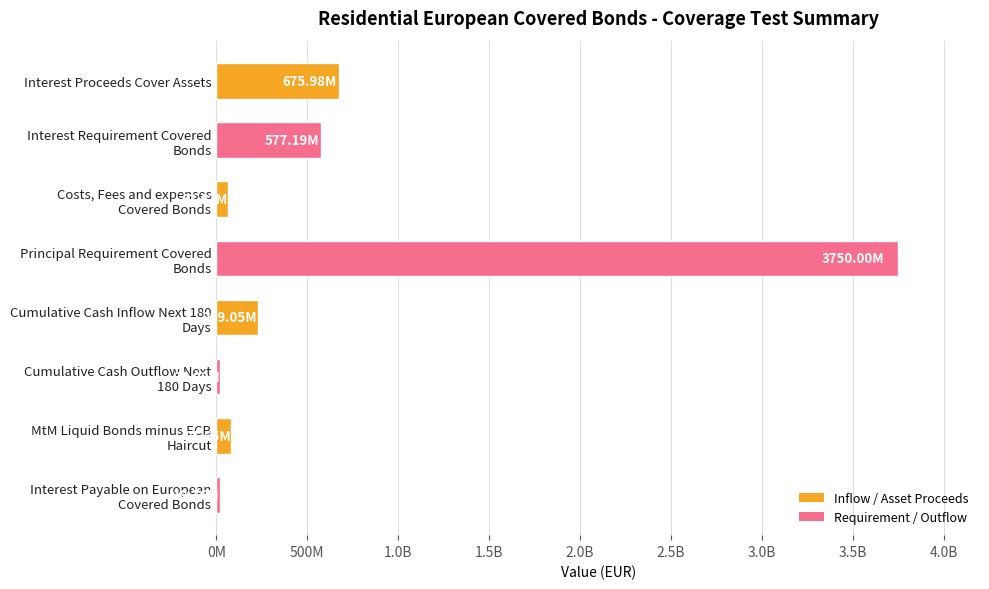

Which category has the highest value across all series?

Principal Requirement Covered Bonds